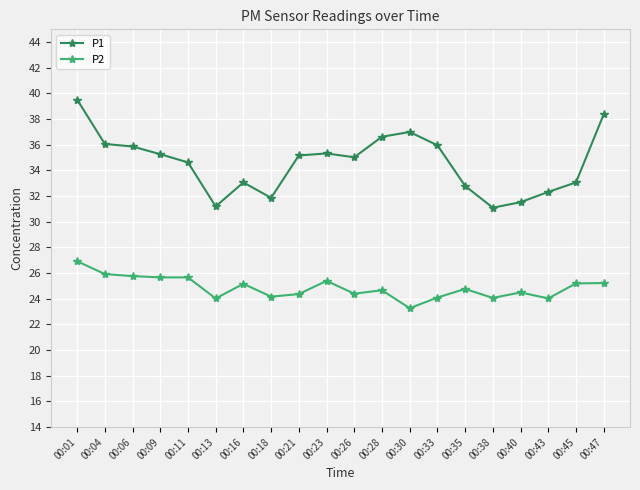

Rank the series by their average value, from highest to lowest.

P1, P2